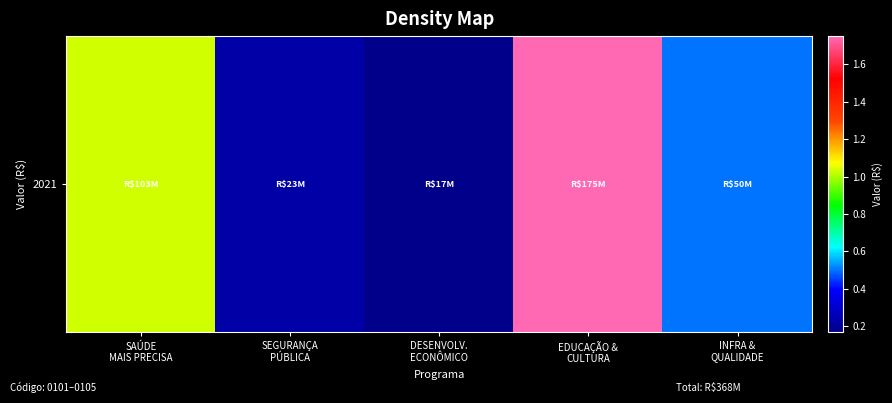

How many categories are shown in the chart?

5